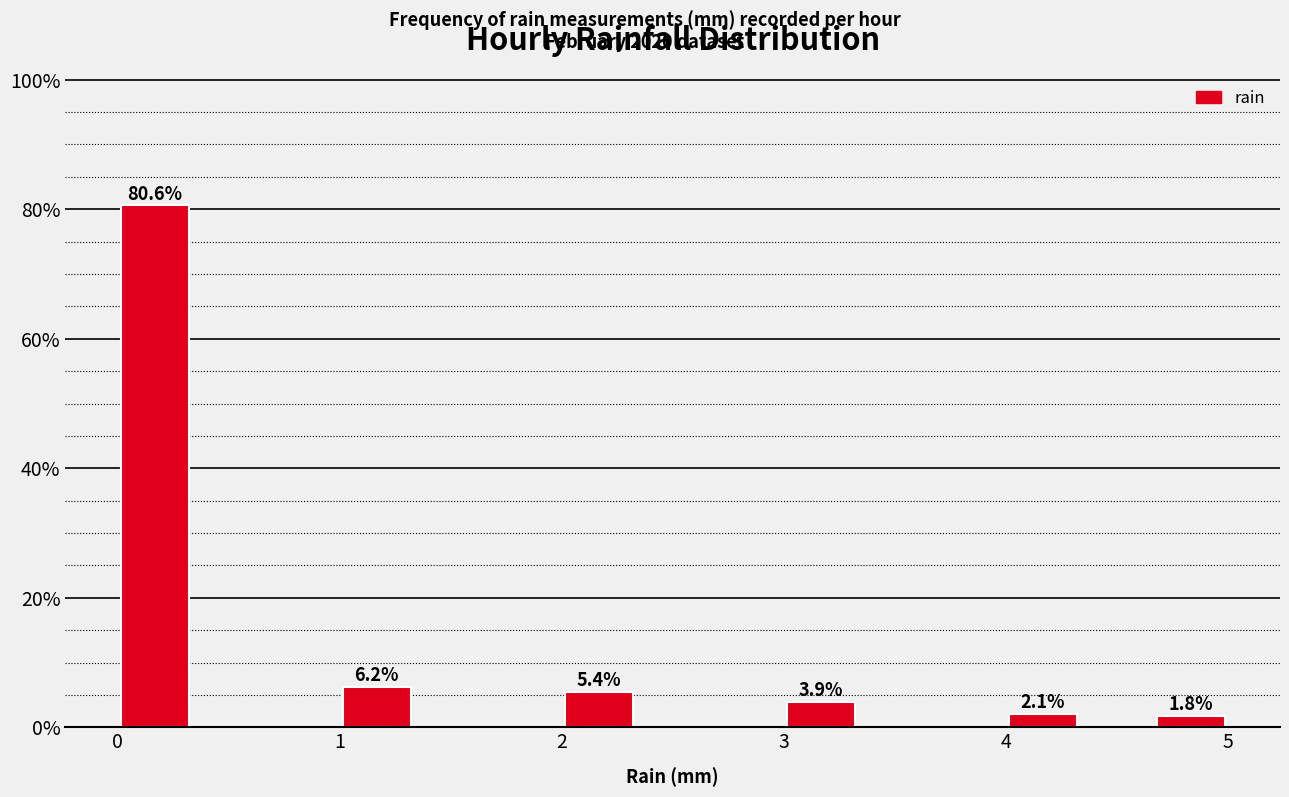

Read against the x-axis, roughly where is the centre of the tallest bar?

0.2